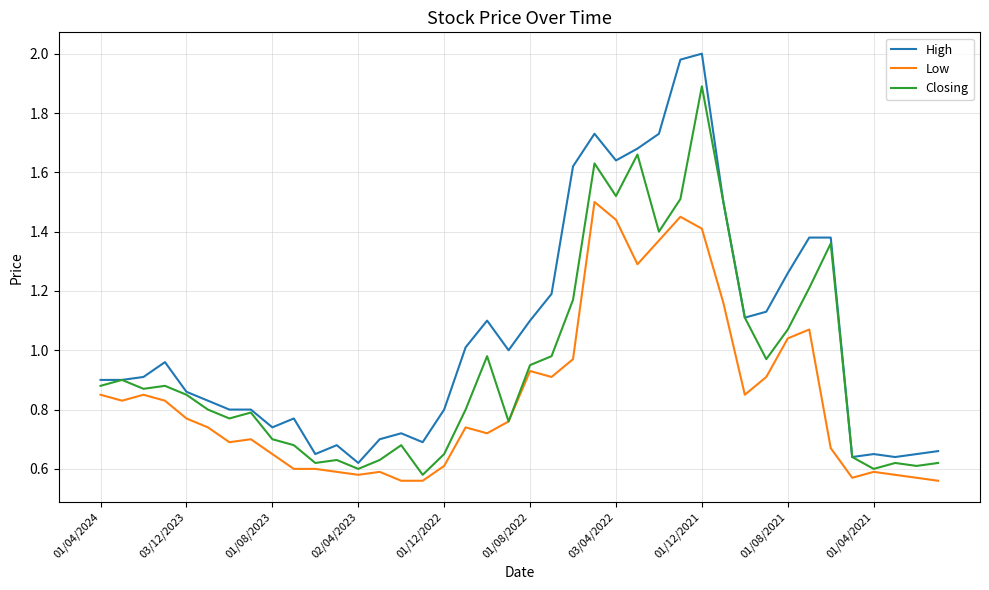

Rank the series by their maximum value, from lowest to highest.

Low, Closing, High